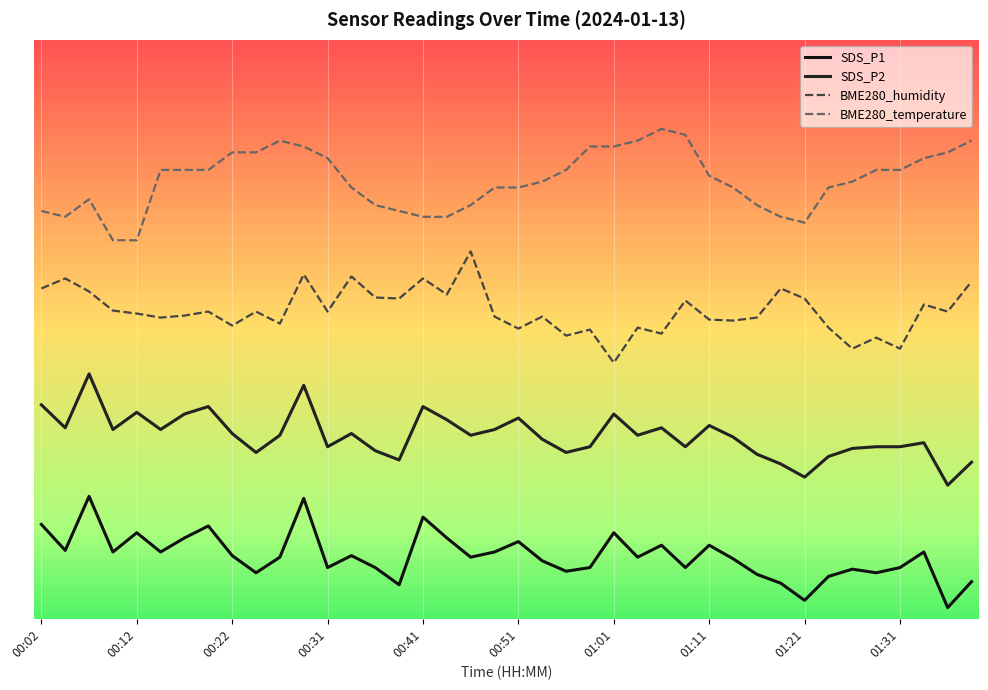

What are all the series names shown in the legend?

SDS_P1, SDS_P2, BME280_humidity, BME280_temperature